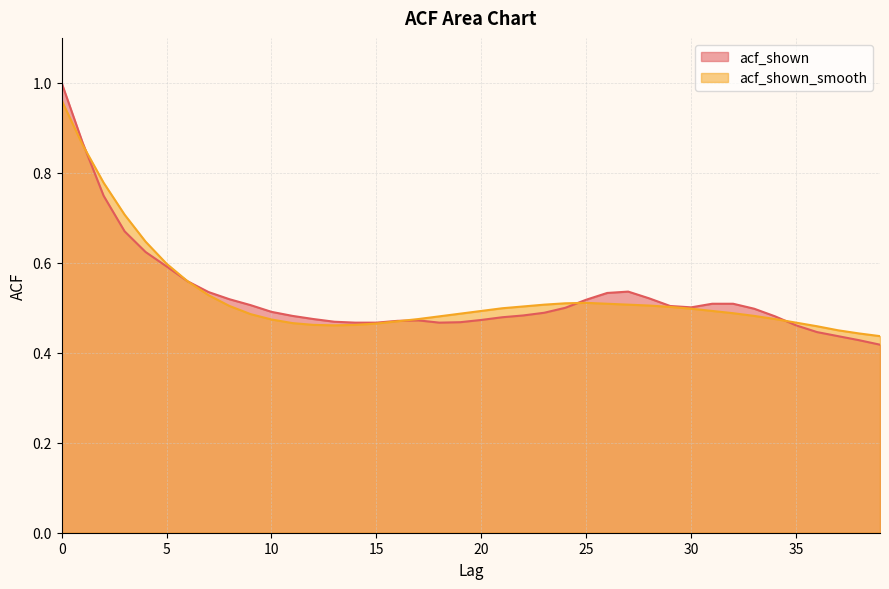

True or false: acf_shown_smooth and acf_shown cross at least once.

True